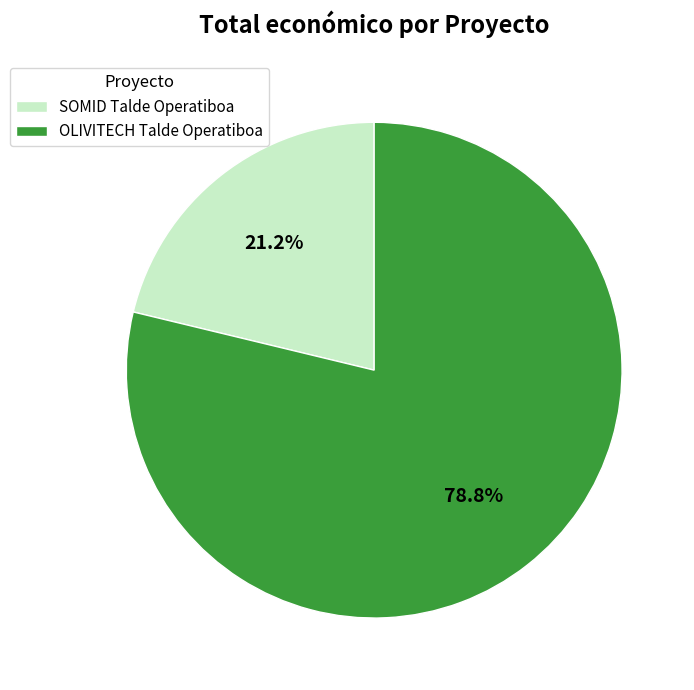

Is the sum of SOMID Talde Operatiboa and OLIVITECH Talde Operatiboa greater than half?

Yes